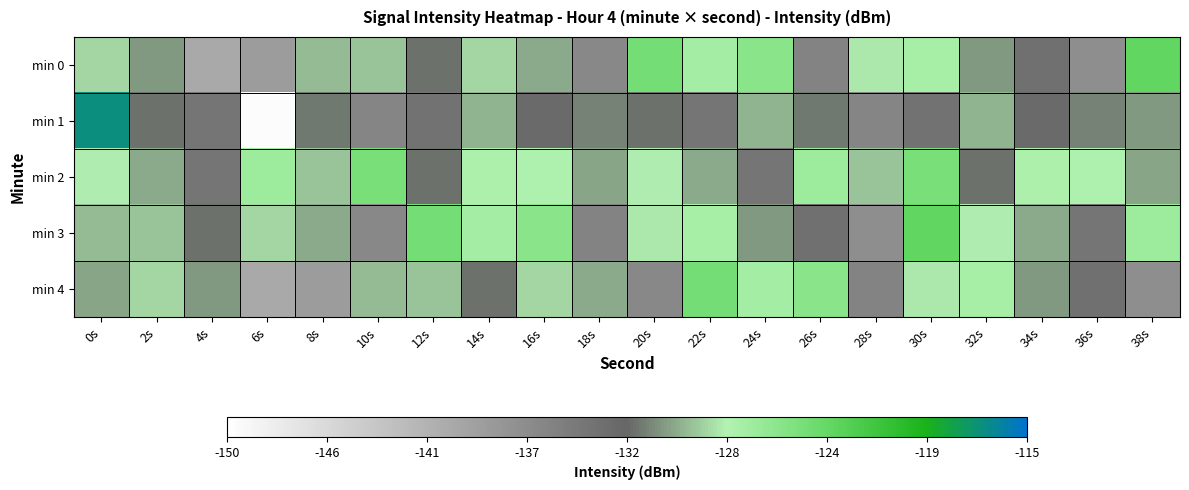

Reading left to right, list all the values displayed in this chart.

min 0: 0s=-129.0	2s=-130.9	4s=-140.3	6s=-138.7	8s=-129.8	10s=-129.6	12s=-132.1	14s=-129.0	16s=-130.3	18s=-136.4	20s=-124.6	22s=-127.3	24s=-125.9	26s=-135.8	28s=-128.5	30s=-127.5	32s=-130.9	34s=-133.6	36s=-137.1	38s=-123.6
min 1: 0s=-117.0	2s=-132.2	4s=-134.2	6s=-149.7	8s=-131.8	10s=-136.1	12s=-134.0	14s=-130.1	16s=-132.9	18s=-131.7	20s=-132.2	22s=-134.2	24s=-130.1	26s=-131.8	28s=-136.1	30s=-134.0	32s=-130.1	34s=-132.9	36s=-131.7	38s=-130.9
min 2: 0s=-128.3	2s=-130.3	4s=-134.2	6s=-127.0	8s=-129.6	10s=-124.9	12s=-132.1	14s=-127.8	16s=-127.9	18s=-130.5	20s=-128.3	22s=-130.3	24s=-134.2	26s=-127.0	28s=-129.6	30s=-124.9	32s=-132.1	34s=-127.8	36s=-127.9	38s=-130.5
min 3: 0s=-129.8	2s=-129.6	4s=-132.1	6s=-129.0	8s=-130.3	10s=-136.4	12s=-124.6	14s=-127.3	16s=-125.9	18s=-135.8	20s=-128.5	22s=-127.5	24s=-130.9	26s=-133.6	28s=-137.1	30s=-123.6	32s=-128.3	34s=-130.3	36s=-134.2	38s=-127.0
min 4: 0s=-130.5	2s=-129.0	4s=-130.9	6s=-140.3	8s=-138.7	10s=-129.8	12s=-129.6	14s=-132.1	16s=-129.0	18s=-130.3	20s=-136.4	22s=-124.6	24s=-127.3	26s=-125.9	28s=-135.8	30s=-128.5	32s=-127.5	34s=-130.9	36s=-133.6	38s=-137.1